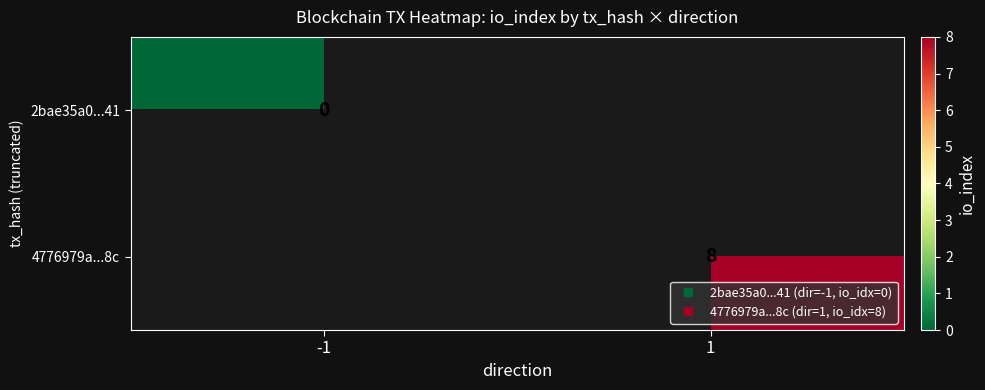

At how many categories does at least one series exceed 3?

1